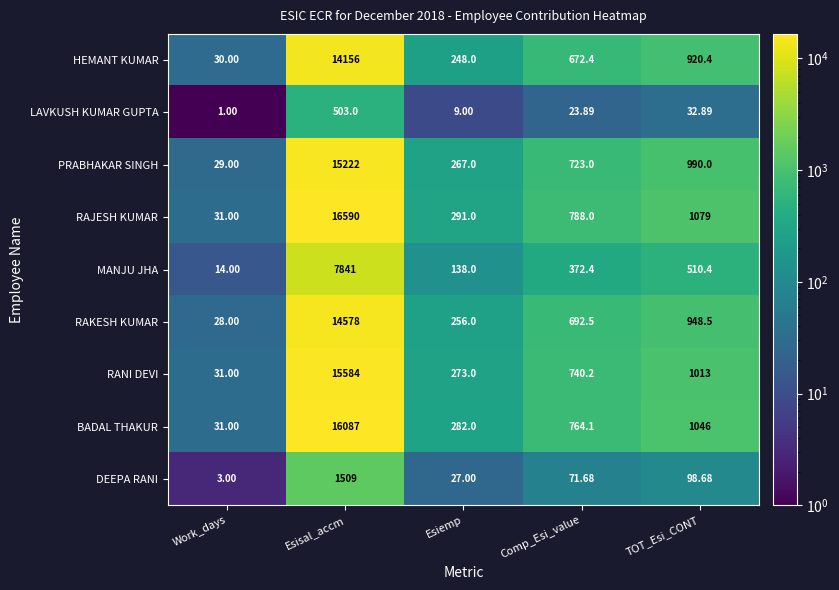

At how many categories does at least one series exceed 9081?

1